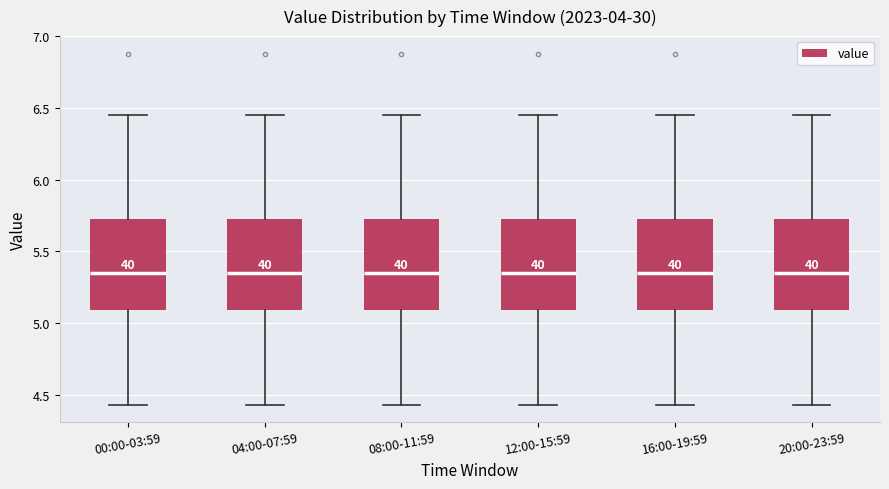

Where is the upper edge of the box for 00:00-03:59 on the y-axis? The values are not printed on the chart, so give them approximately, as read against the axis.

5.75